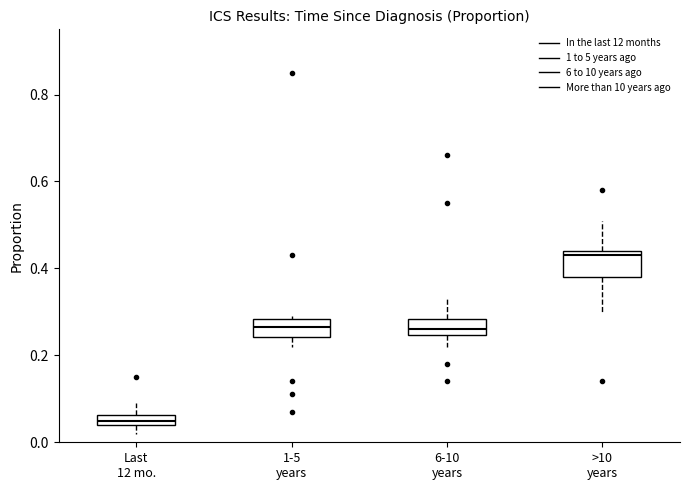

Which box has the lowest median line?

Last 12 mo.